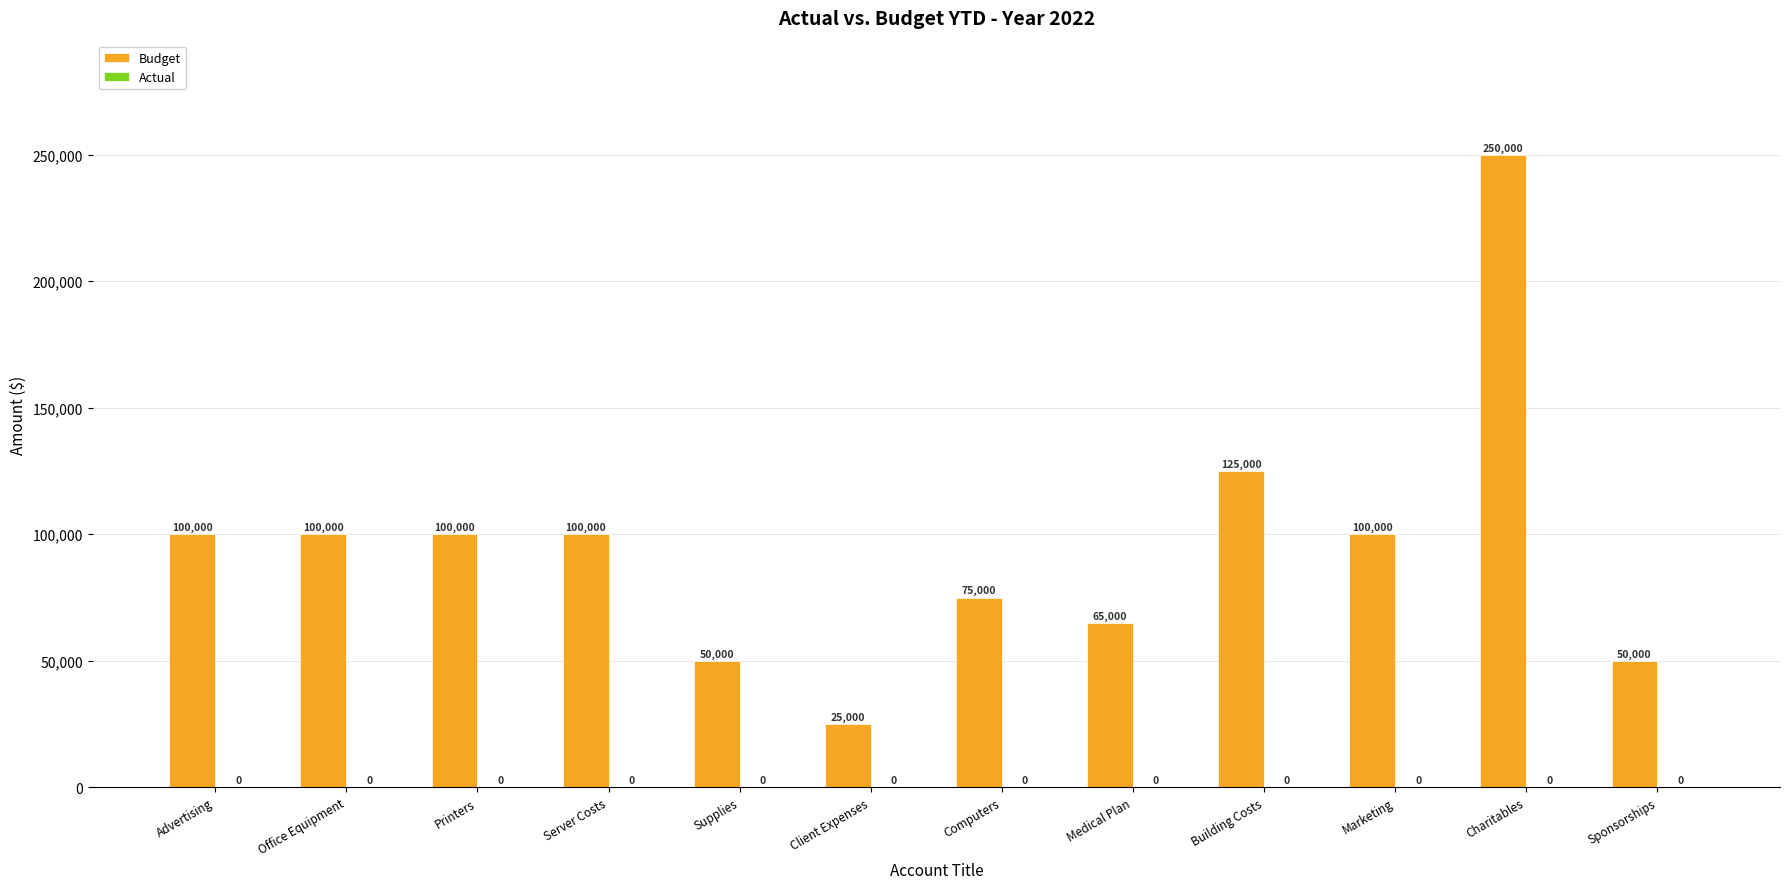

Count the number of categories in the chart.

12